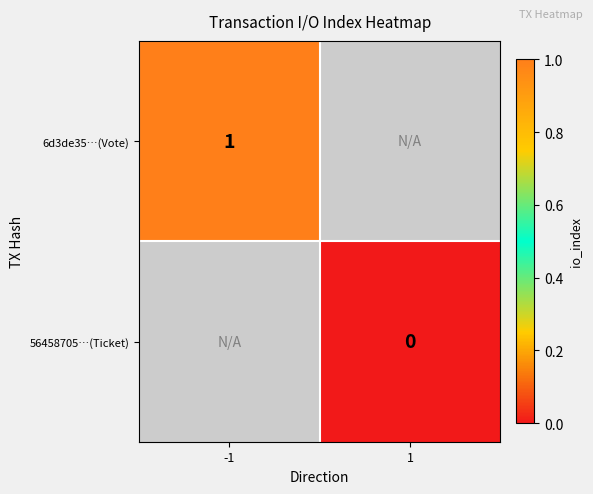

What is the highest value of the 6d3de35…(Vote) series?

1.0